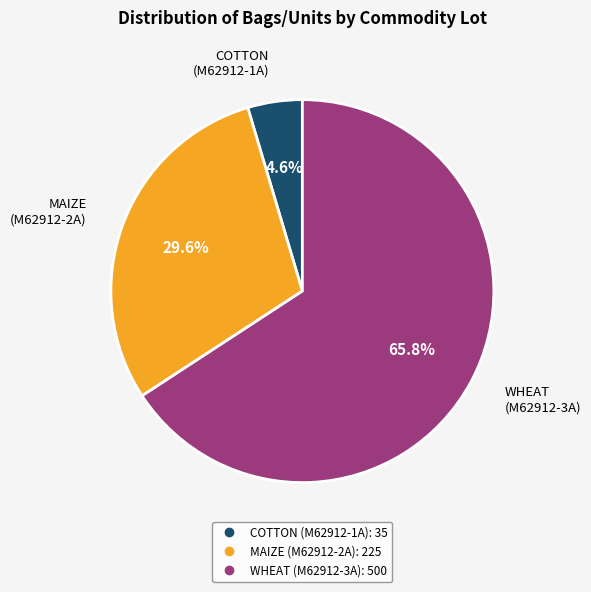

True or false: MAIZE (M62912-2A) accounts for 38% of the total.

False